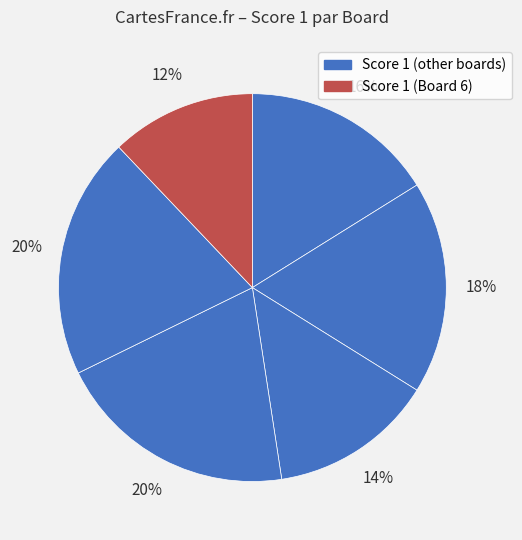

Does any single category account for the majority?

No